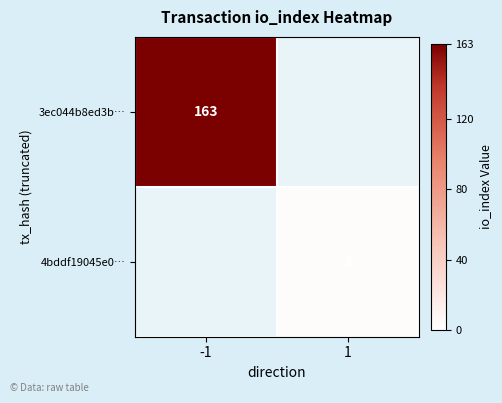

What is the smallest value displayed?

3.0